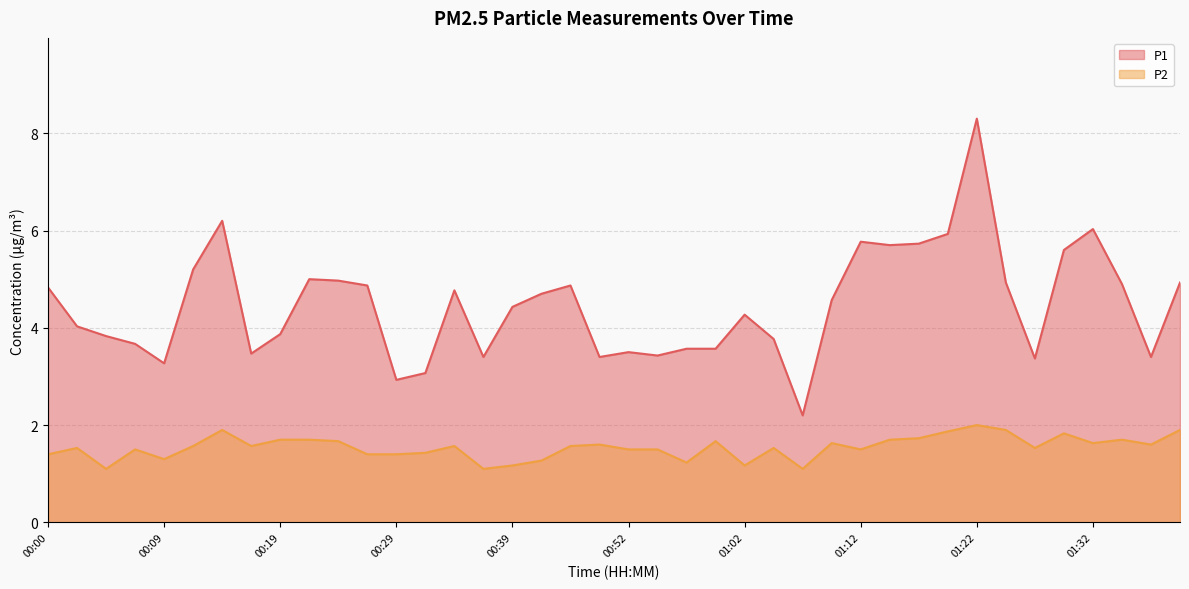

What position from the right is 00:37?

25